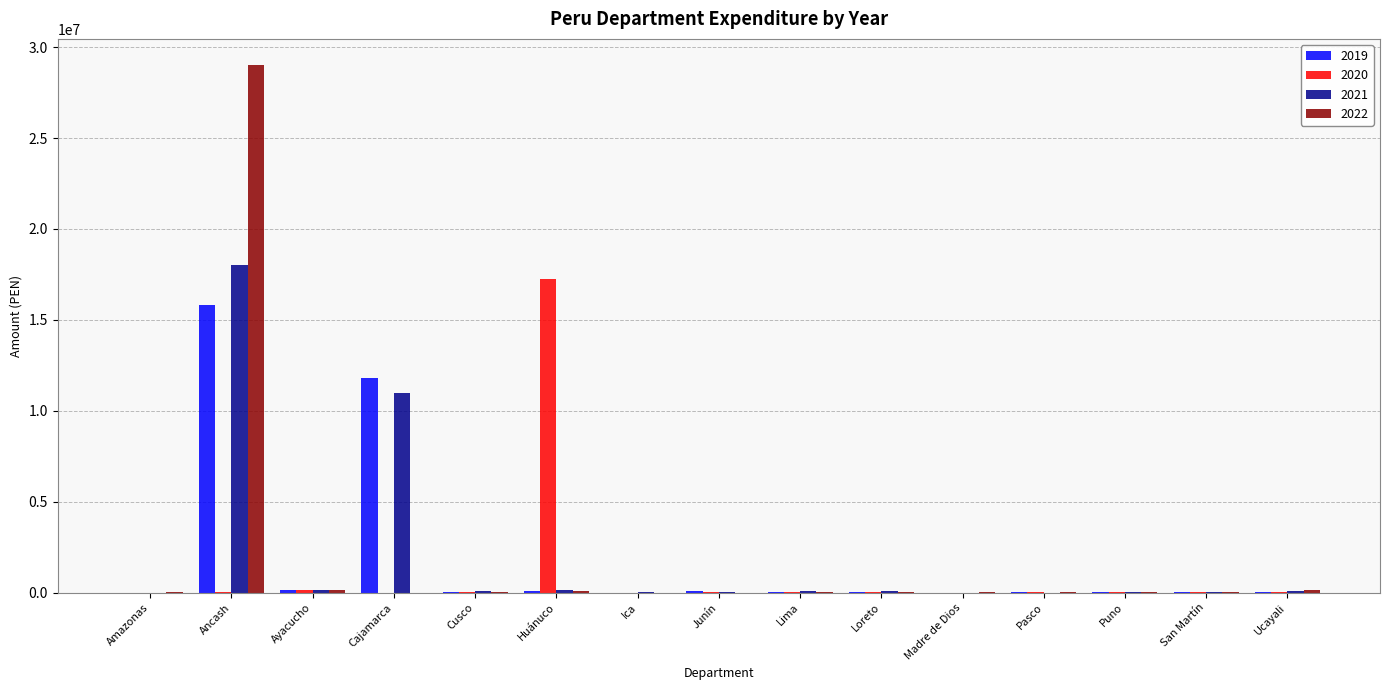

Are the bars horizontal?

No